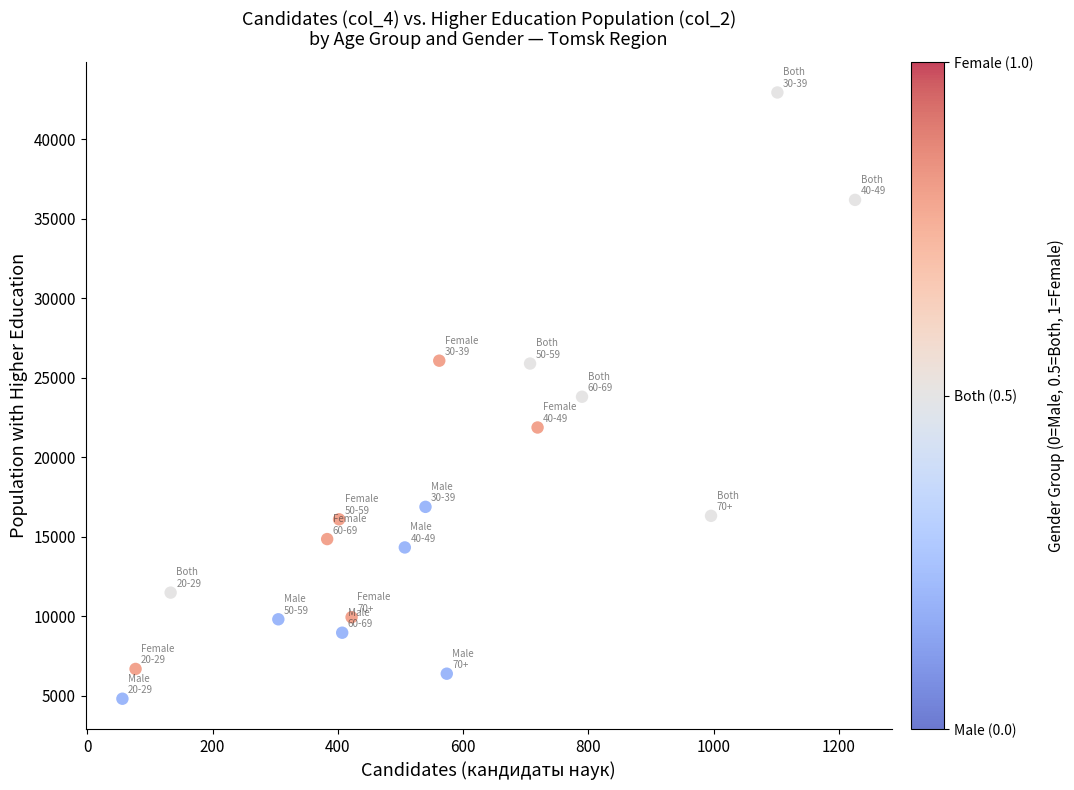

What is the range of Y values (max minus min)?

38155